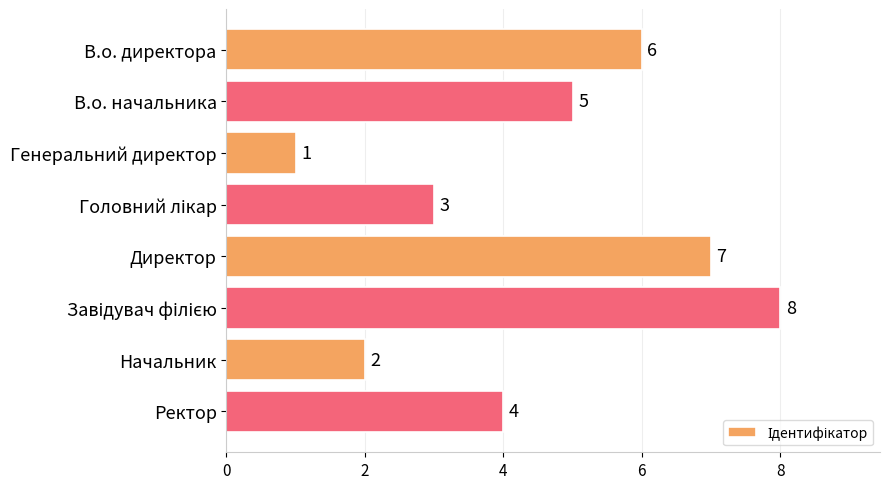

What is the change in value from Директор to Ректор?

-3